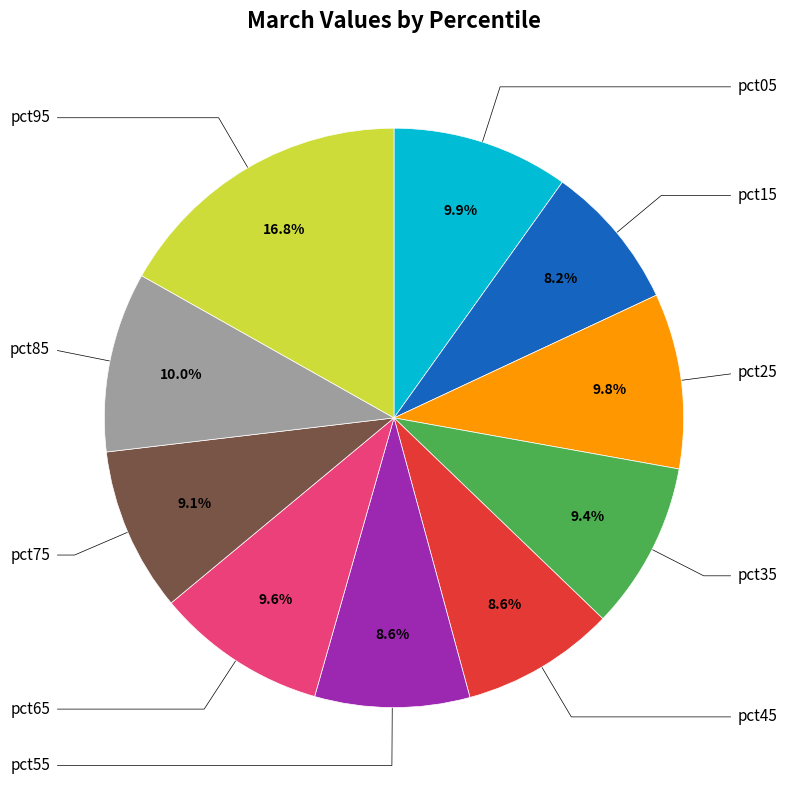

Is pct55 the majority of the pie?

No